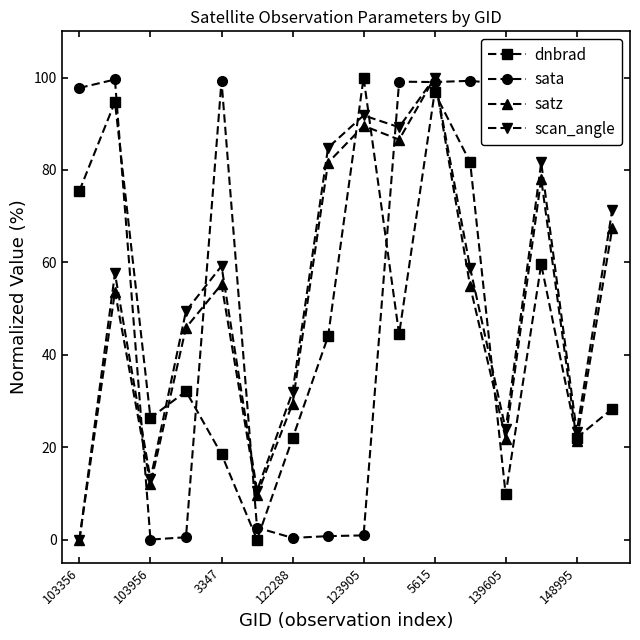

Does the chart have visible grid lines?

No